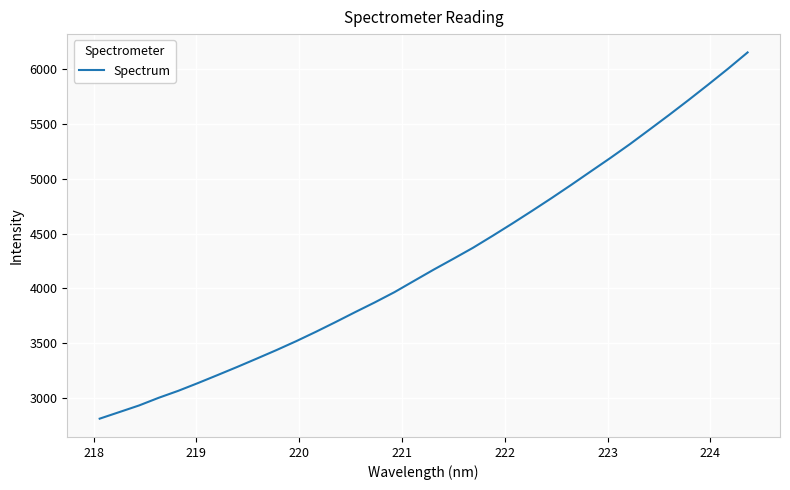

What is the smallest value displayed?

2807.7